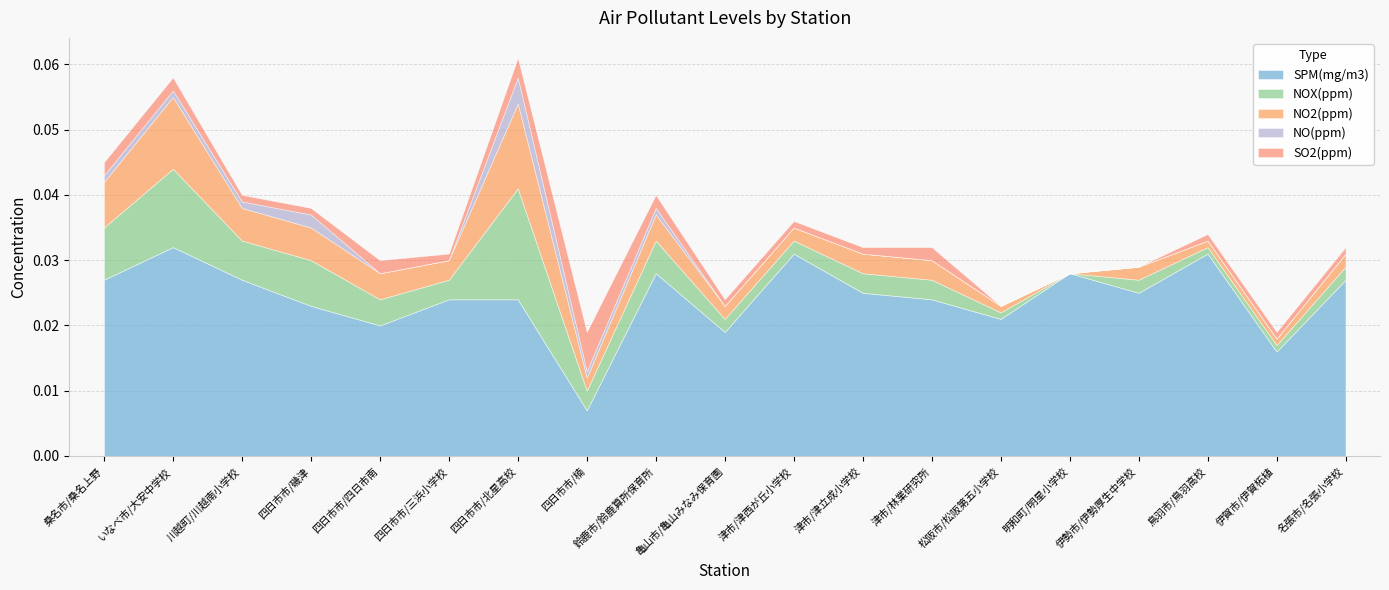

How many positive values does the SO2(ppm) series have?

16